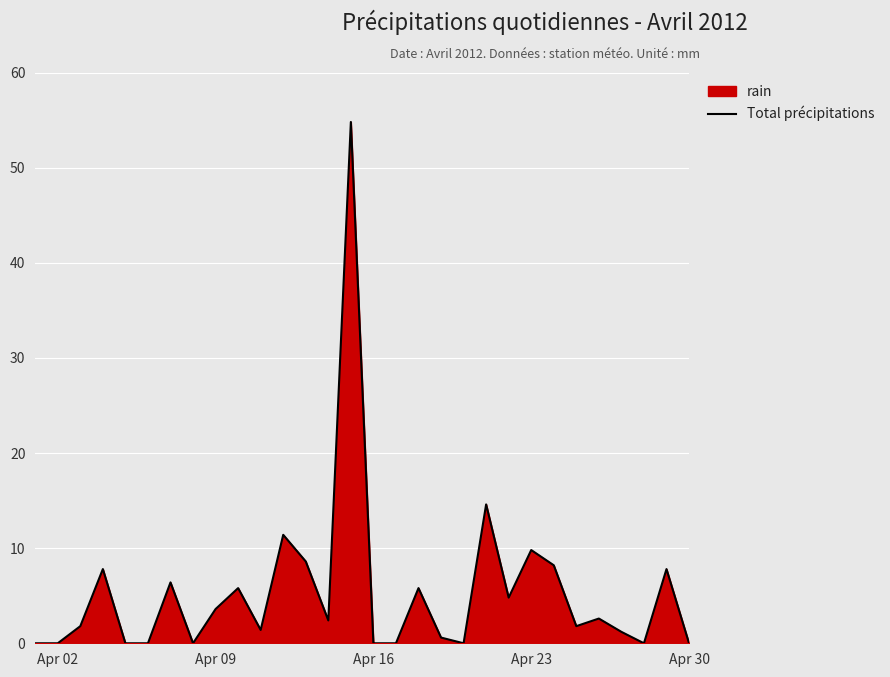

Does the chart display data point markers on the line(s)?

No